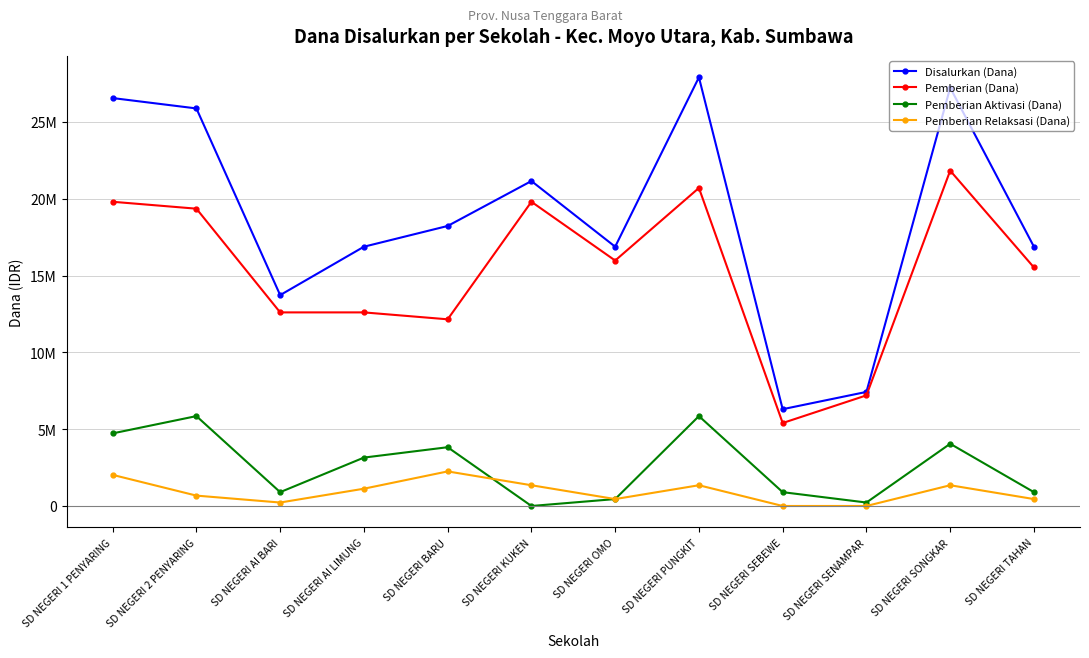

Reading left to right, list all the values displayed in this chart.

Disalurkan (Dana): SD NEGERI 1 PENYARING=26550000	SD NEGERI 2 PENYARING=25875000	SD NEGERI AI BARI=13725000	SD NEGERI AI LIMUNG=16875000	SD NEGERI BARU=18225000	SD NEGERI KUKEN=21150000	SD NEGERI OMO=16875000	SD NEGERI PUNGKIT=27900000	SD NEGERI SEBEWE=6300000	SD NEGERI SENAMPAR=7425000	SD NEGERI SONGKAR=27225000	SD NEGERI TAHAN=16875000
Pemberian (Dana): SD NEGERI 1 PENYARING=19800000	SD NEGERI 2 PENYARING=19350000	SD NEGERI AI BARI=12600000	SD NEGERI AI LIMUNG=12600000	SD NEGERI BARU=12150000	SD NEGERI KUKEN=19800000	SD NEGERI OMO=15975000	SD NEGERI PUNGKIT=20700000	SD NEGERI SEBEWE=5400000	SD NEGERI SENAMPAR=7200000	SD NEGERI SONGKAR=21825000	SD NEGERI TAHAN=15525000
Pemberian Aktivasi (Dana): SD NEGERI 1 PENYARING=4725000	SD NEGERI 2 PENYARING=5850000	SD NEGERI AI BARI=900000	SD NEGERI AI LIMUNG=3150000	SD NEGERI BARU=3825000	SD NEGERI KUKEN=0	SD NEGERI OMO=450000	SD NEGERI PUNGKIT=5850000	SD NEGERI SEBEWE=900000	SD NEGERI SENAMPAR=225000	SD NEGERI SONGKAR=4050000	SD NEGERI TAHAN=900000
Pemberian Relaksasi (Dana): SD NEGERI 1 PENYARING=2025000	SD NEGERI 2 PENYARING=675000	SD NEGERI AI BARI=225000	SD NEGERI AI LIMUNG=1125000	SD NEGERI BARU=2250000	SD NEGERI KUKEN=1350000	SD NEGERI OMO=450000	SD NEGERI PUNGKIT=1350000	SD NEGERI SEBEWE=0	SD NEGERI SENAMPAR=0	SD NEGERI SONGKAR=1350000	SD NEGERI TAHAN=450000